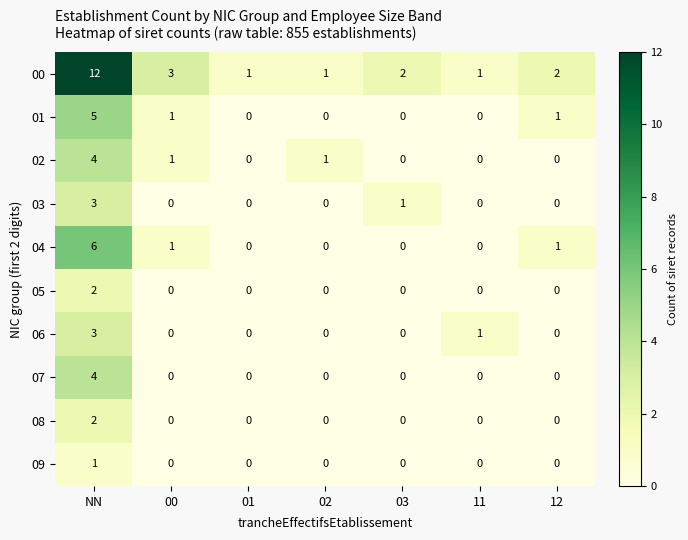

At how many categories does at least one series exceed 5?

1